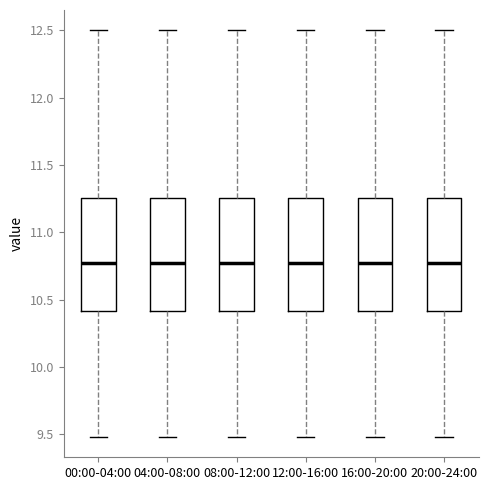

Reading left to right, read every box against the y-axis: the position of its median line, the range the box covers, and the ends of its whiskers. The values are not printed on the chart, so give them approximately, as read against the axis.

00:00-04:00: median 10.75, box 10.40 to 11.25, whiskers 9.50 to 12.50
04:00-08:00: median 10.75, box 10.40 to 11.25, whiskers 9.50 to 12.50
08:00-12:00: median 10.75, box 10.40 to 11.25, whiskers 9.50 to 12.50
12:00-16:00: median 10.75, box 10.40 to 11.25, whiskers 9.50 to 12.50
16:00-20:00: median 10.75, box 10.40 to 11.25, whiskers 9.50 to 12.50
20:00-24:00: median 10.75, box 10.40 to 11.25, whiskers 9.50 to 12.50